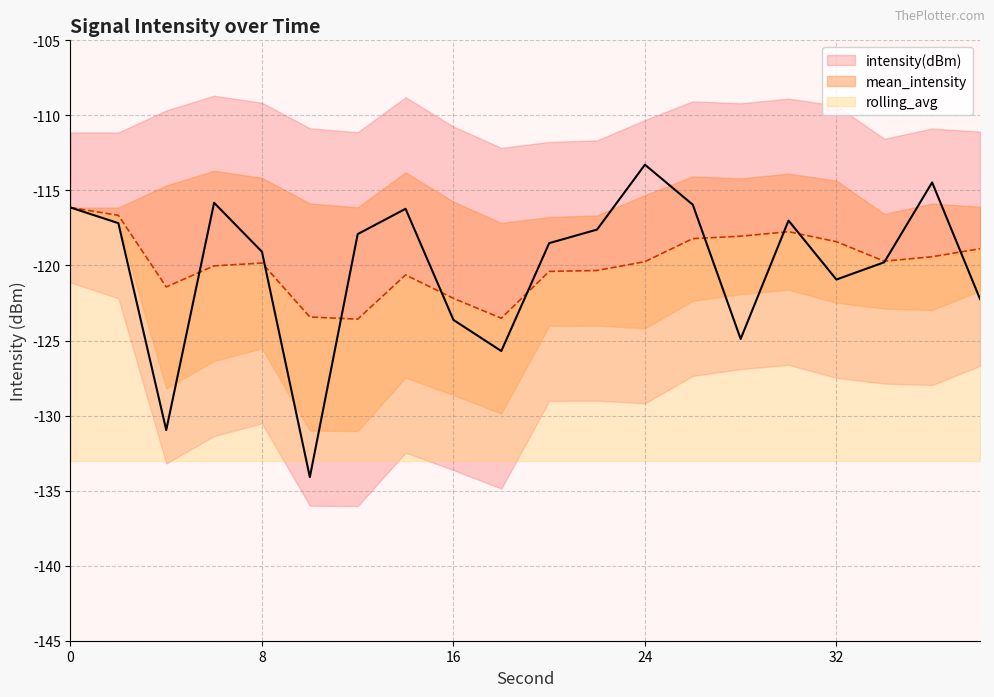

What is the minimum value for rolling_avg?

-123.6